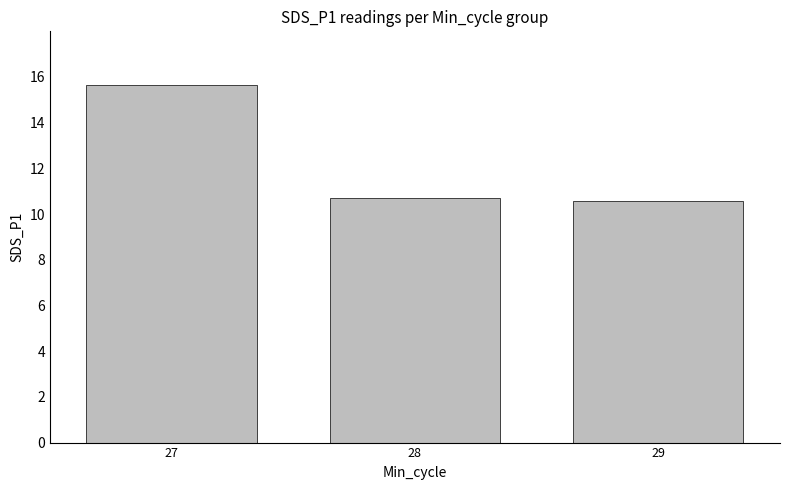

Read the value at 29.

10.6